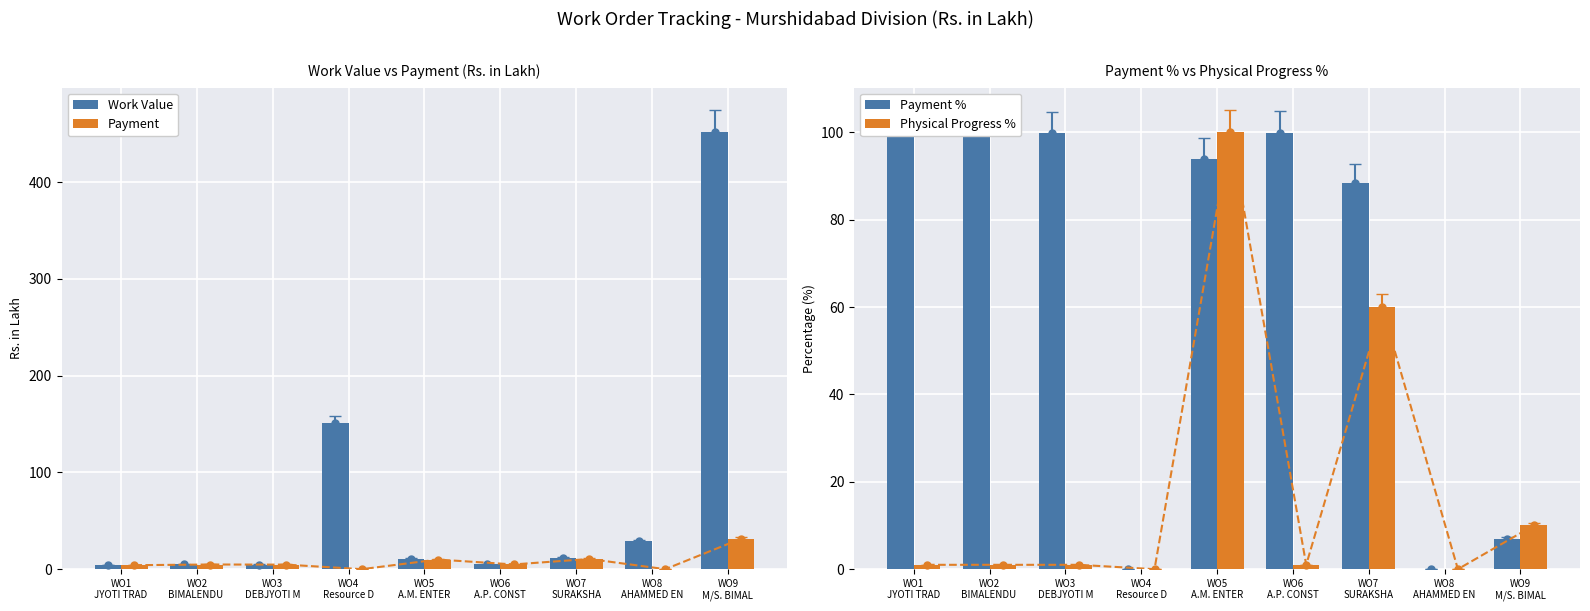

Which series has the largest total across all categories?

Work Value